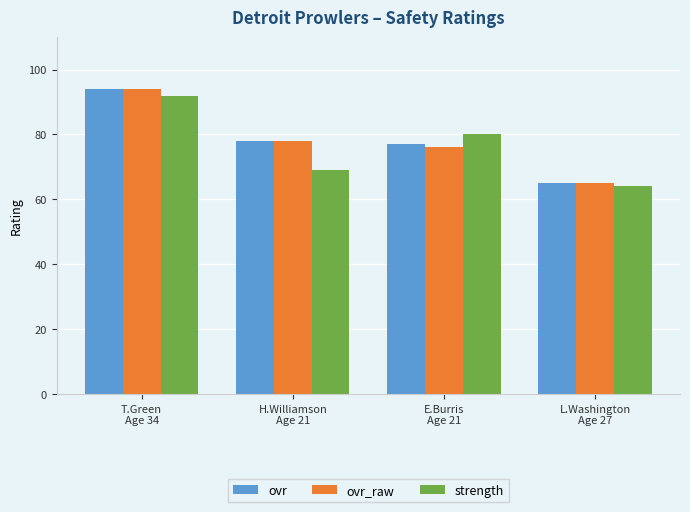

What is the difference between the maximum and minimum values in the strength series?

28